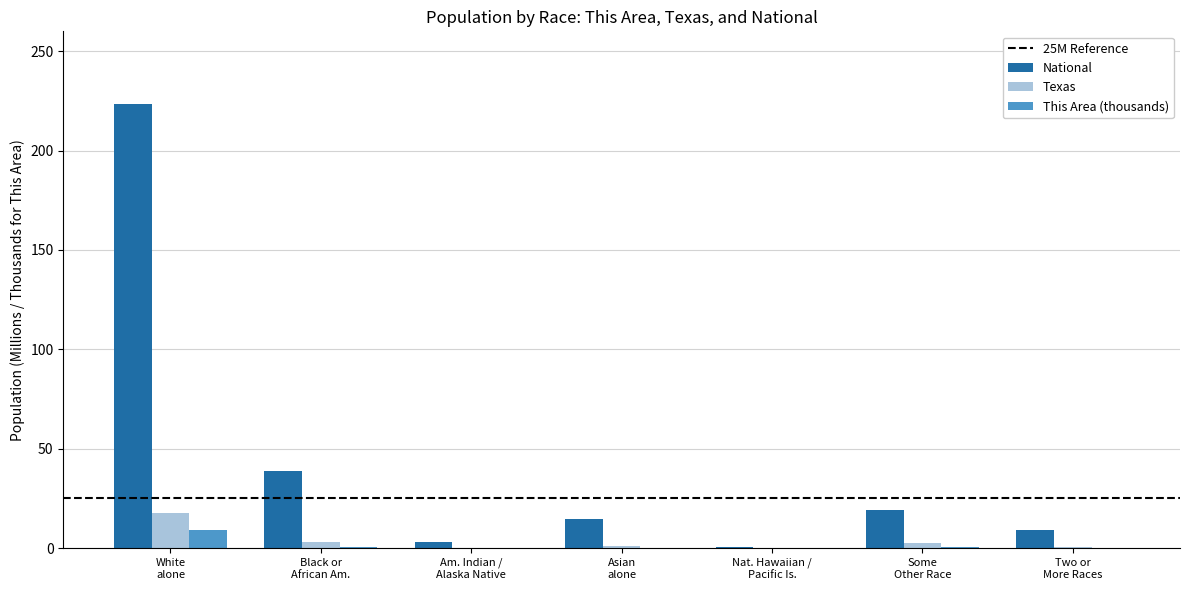

What is the difference between the maximum and minimum values in the Texas series?

17.7